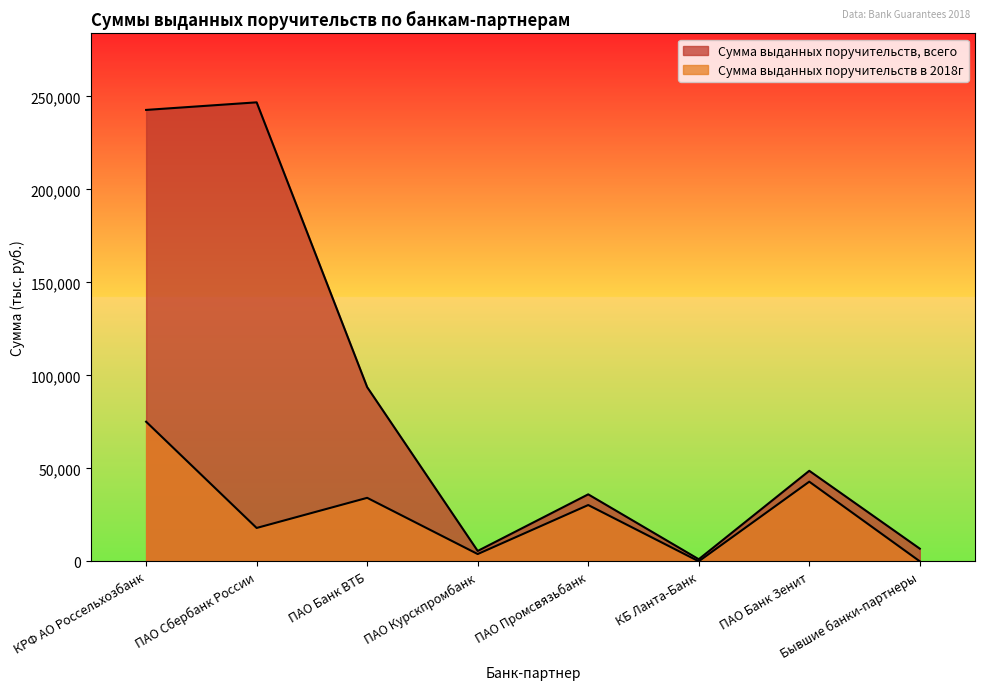

What is the spread (max minus min) of values at ПАО Банк Зенит?

5851.0